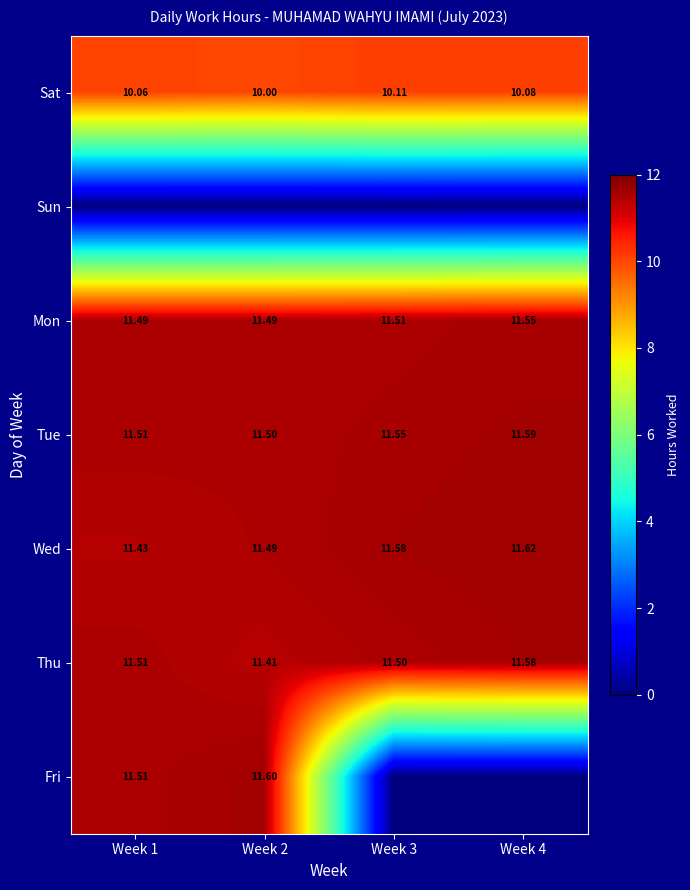

Which label corresponds to the largest value in the chart?

Week 4